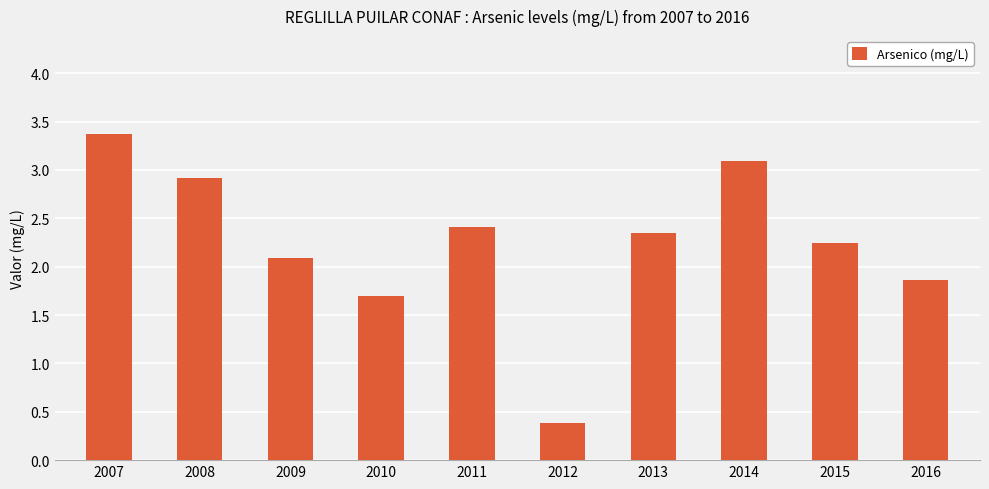

Is it true that the value at 2009 is 2.1?

True